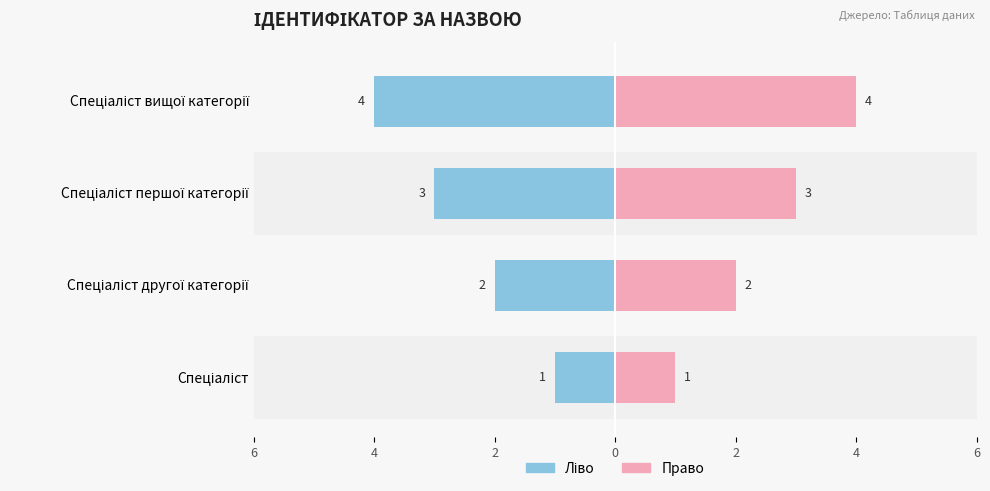

Reading left to right, list all the values displayed in this chart.

Ліво: -1	-2	-3	-4
Право: 1	2	3	4